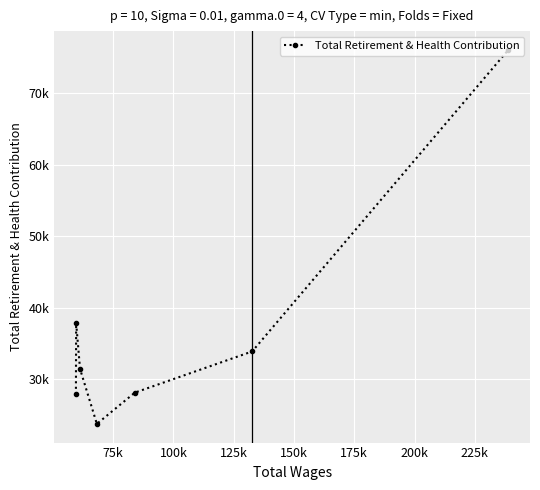

What is the greatest value displayed?

76054